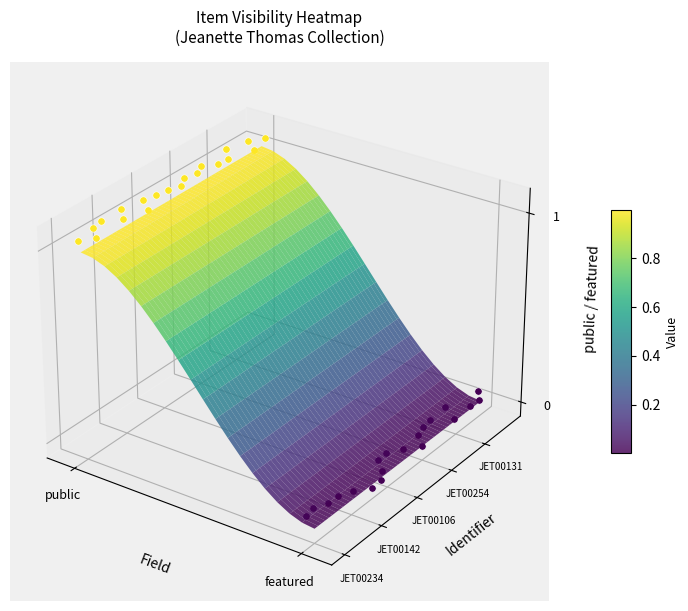

List the series in order of their peak value, highest first.

JET00234, JET00118, JET00218, JET00282, JET00142, JET00230, JET00217, JET00148, JET00106, JET00105, JET00137, JET00273, JET00254, JET00138, JET00124, JET00127, JET00131, JET00240, JET00119, JET00132